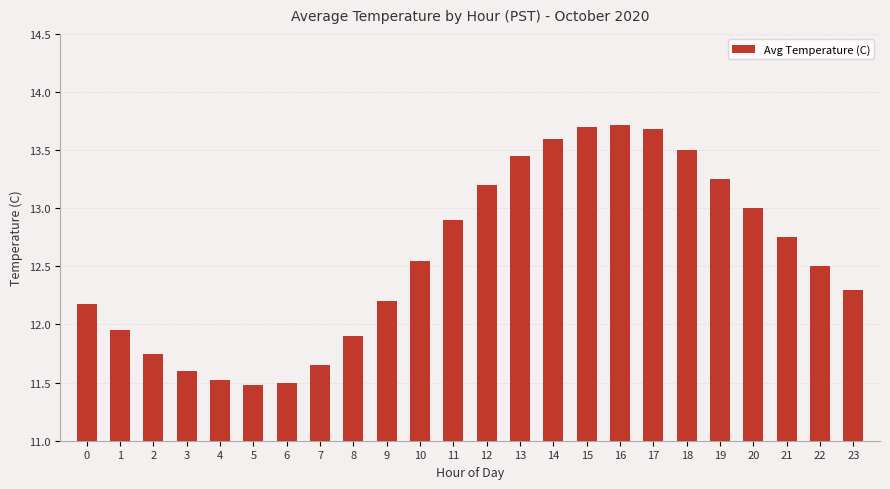

The chart shows a value of 13.0 at 20. True or false?

True